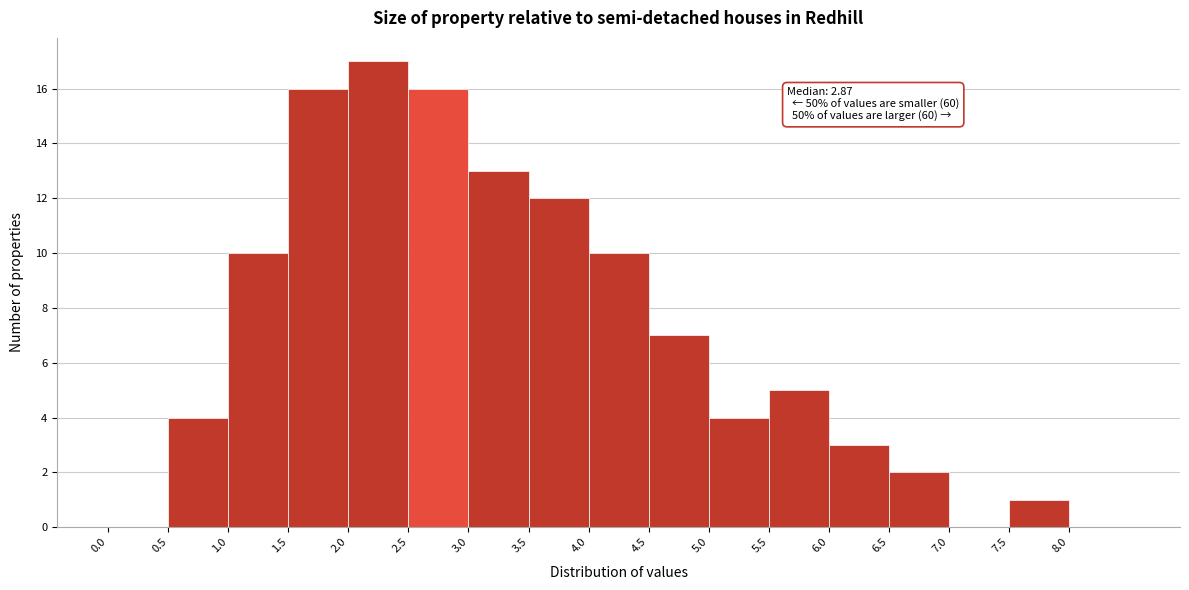

Over which range of the x-axis is the bar tallest?

2.0 to 2.5